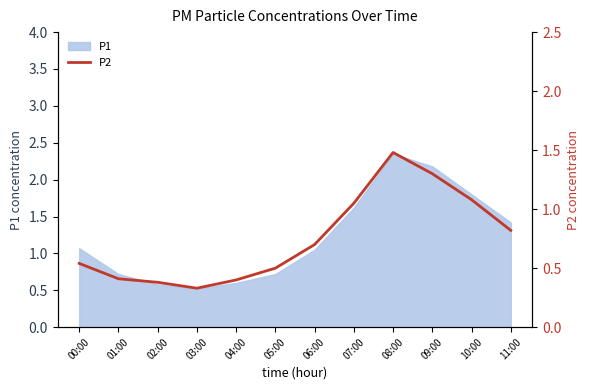

True or false: P1 has a value of 1.1 at 05:00.

False